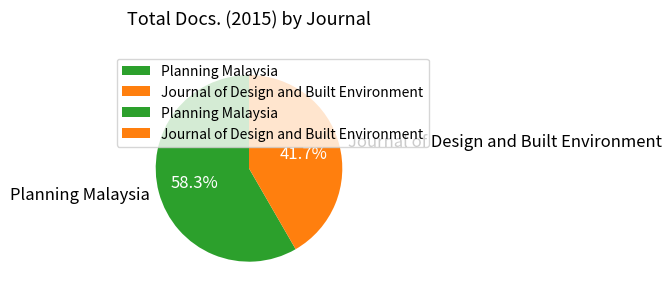

To the nearest percent, what is the combined percentage of Journal of Design and Built Environment and Planning Malaysia?

100%